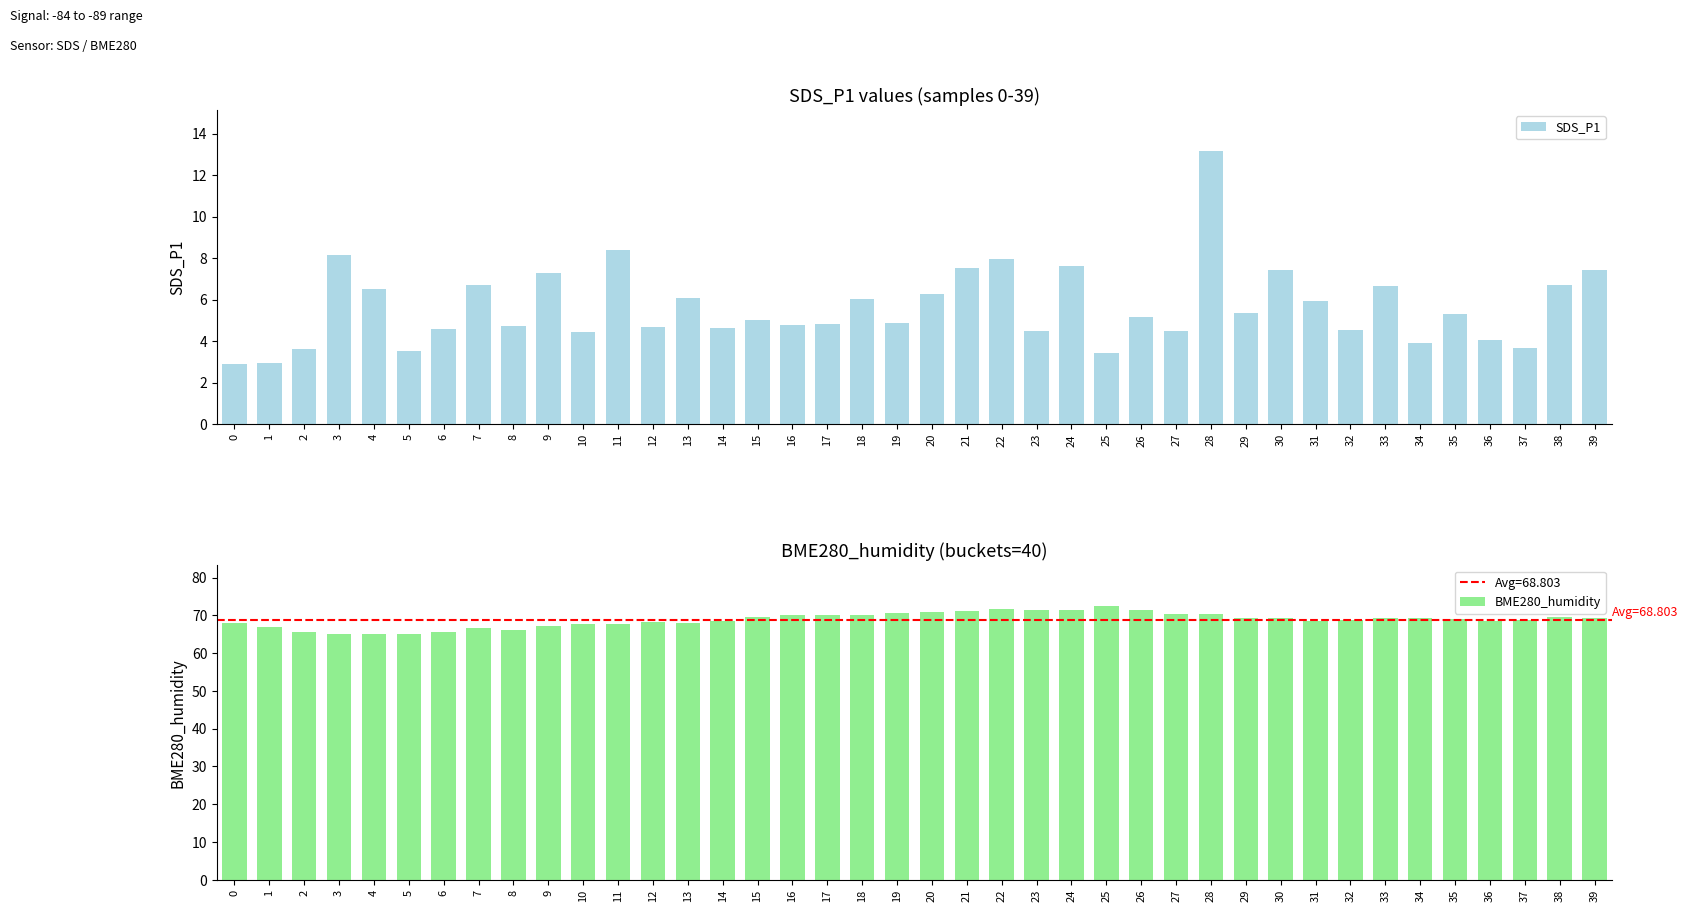

What is the sum of all BME280_humidity values?

2752.1